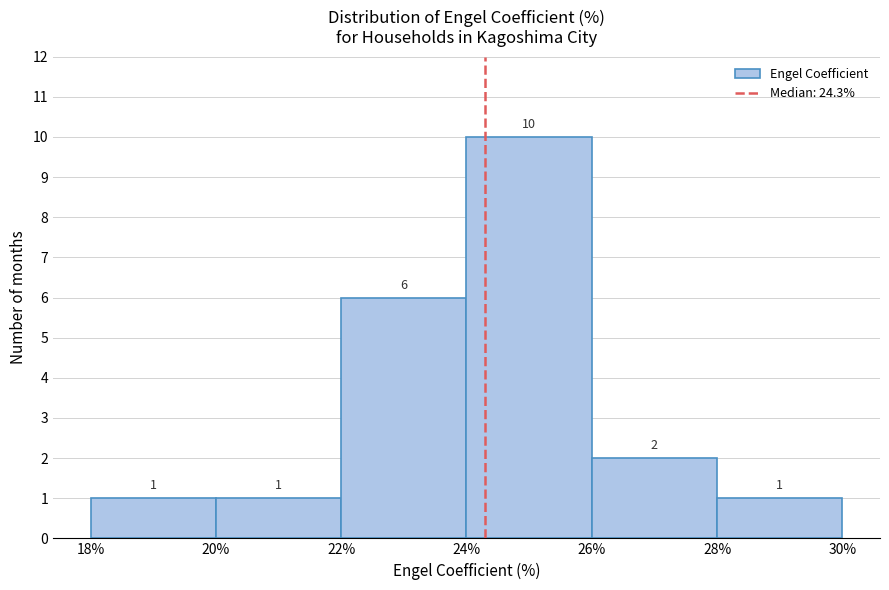

How tall is the bar that spans 28% to 30% on the x-axis?

1